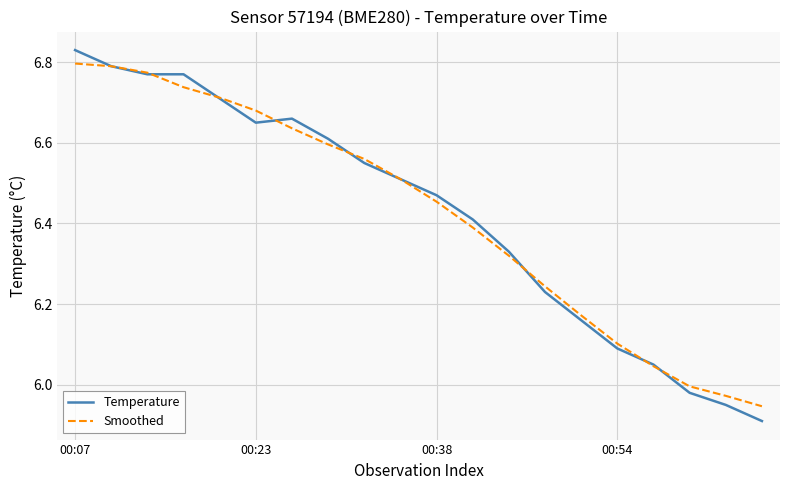

What is the average value of the Smoothed series?

6.4